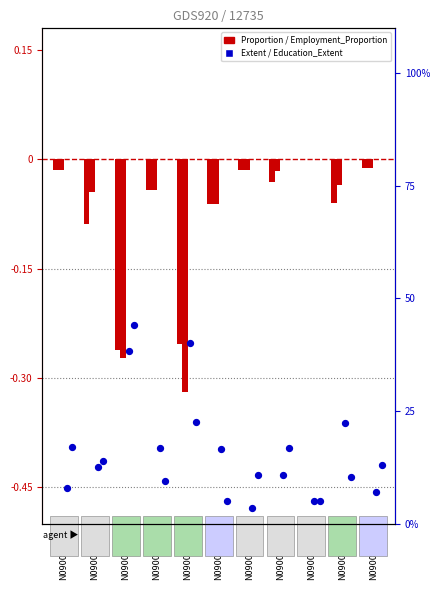

Which series has the largest total across all categories?

Extent